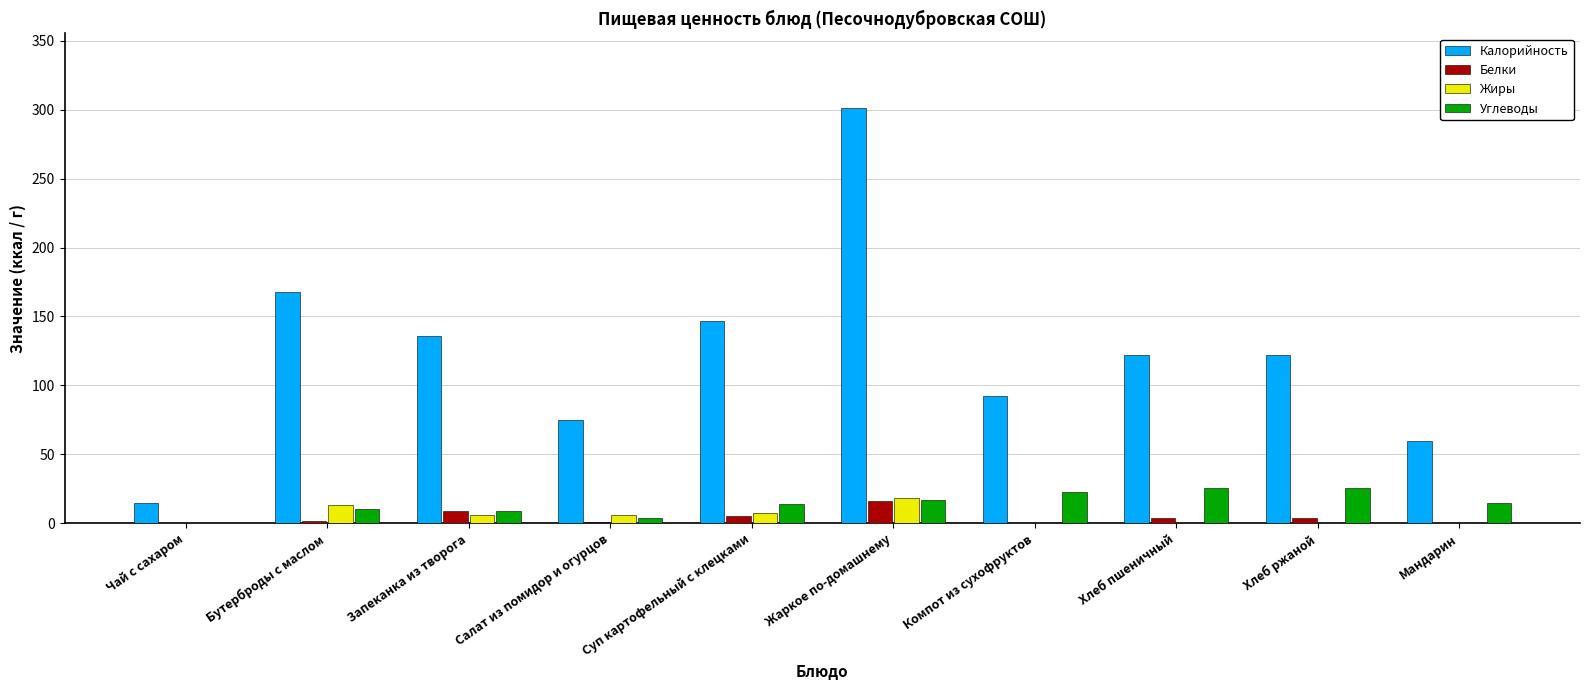

What is the total value across all series at Жаркое по-домашнему?

352.8